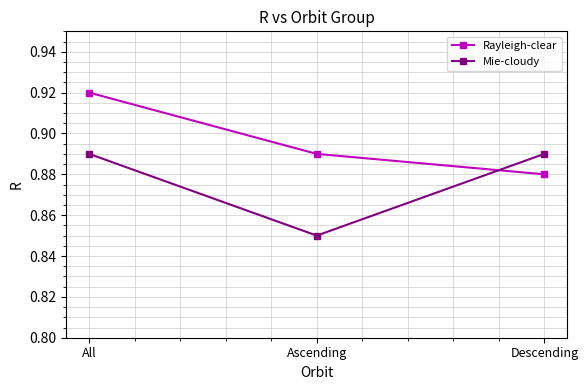

Count the Rayleigh-clear values in the range 0 to 1.

3